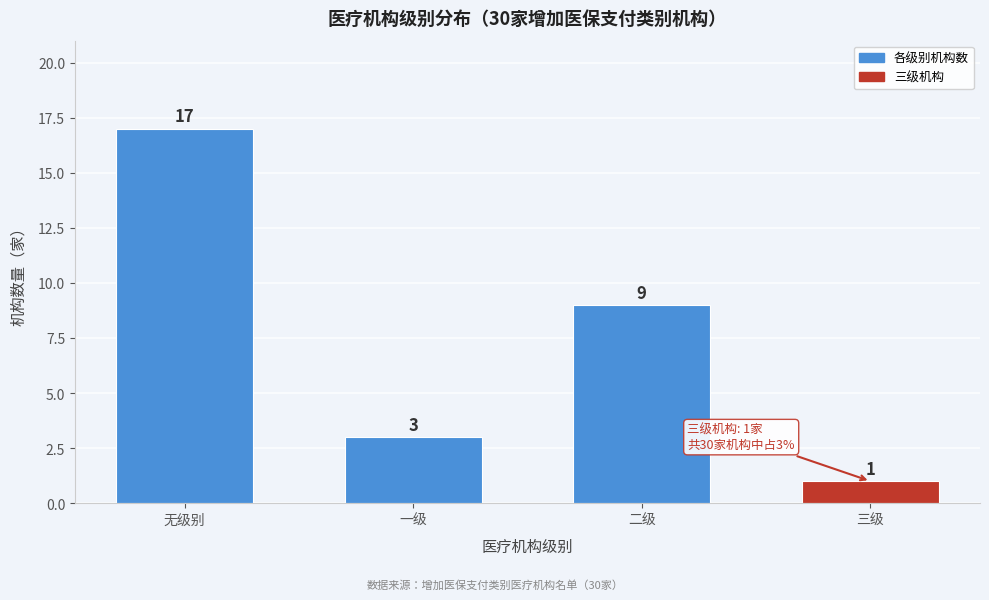

Reading left to right, what are all the values shown in this chart?

17	3	9	1